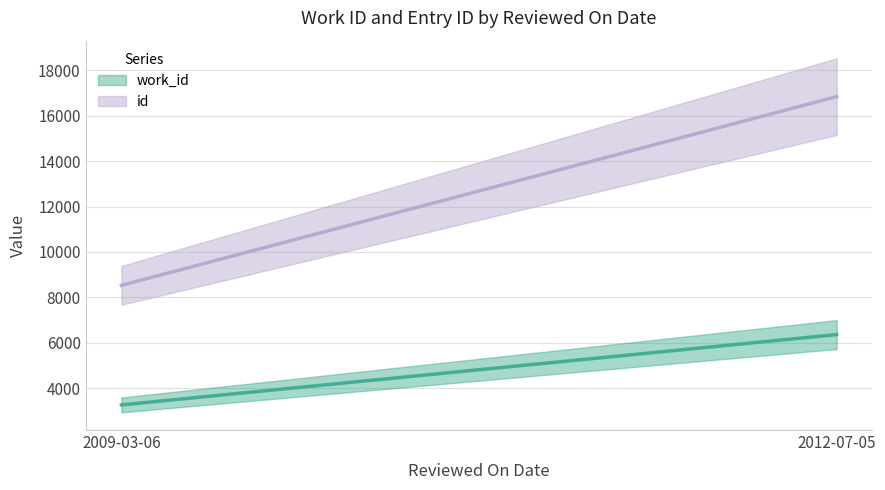

What position from the right is 2009-03-06?

2